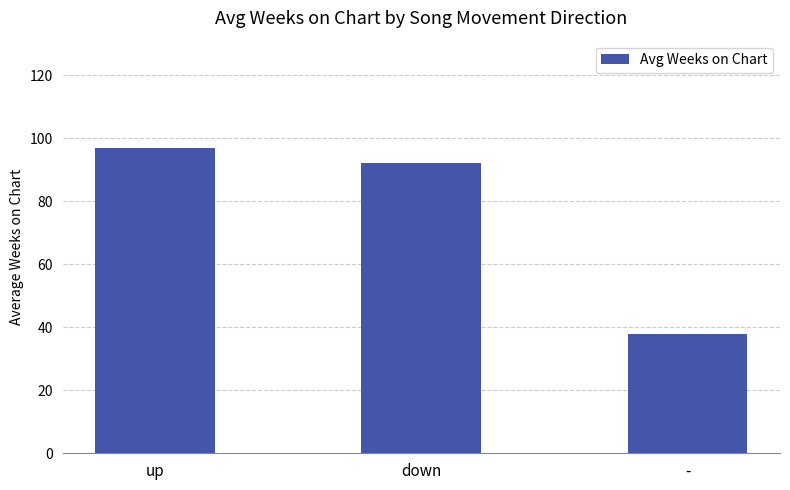

What is the smallest value displayed?

38